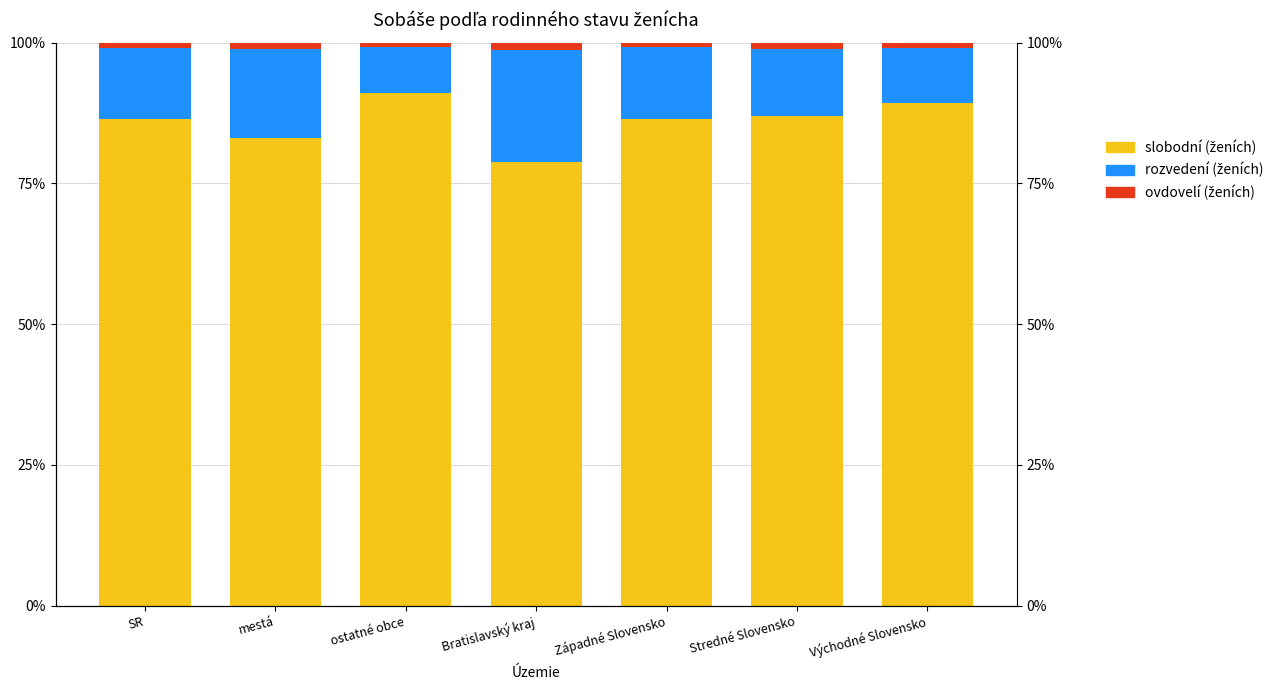

How many groups of bars are there?

7